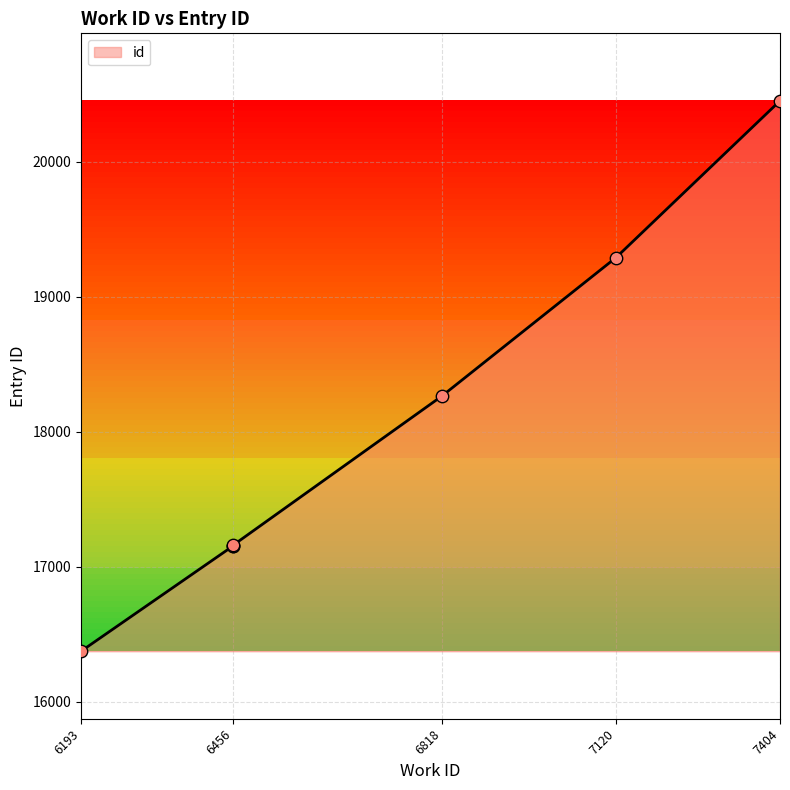

What is the change in value from 6818 to 7404?

+2188